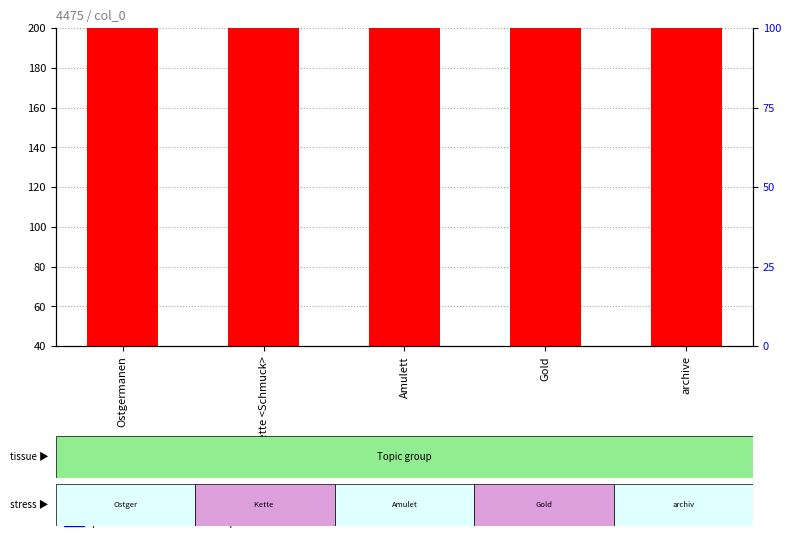

Is the value of count at Gold greater than the value of percentile rank within the sample at Gold?

Yes